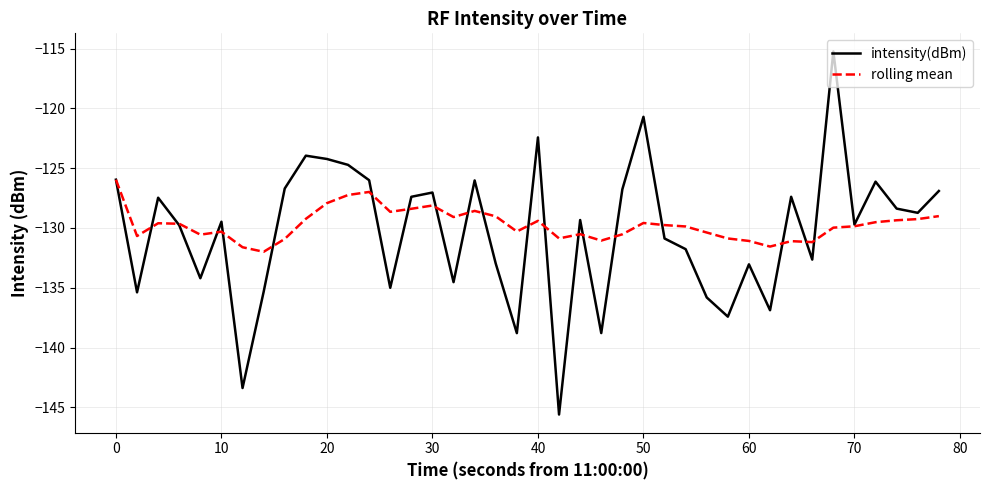

What is the maximum value for rolling mean?

-126.0